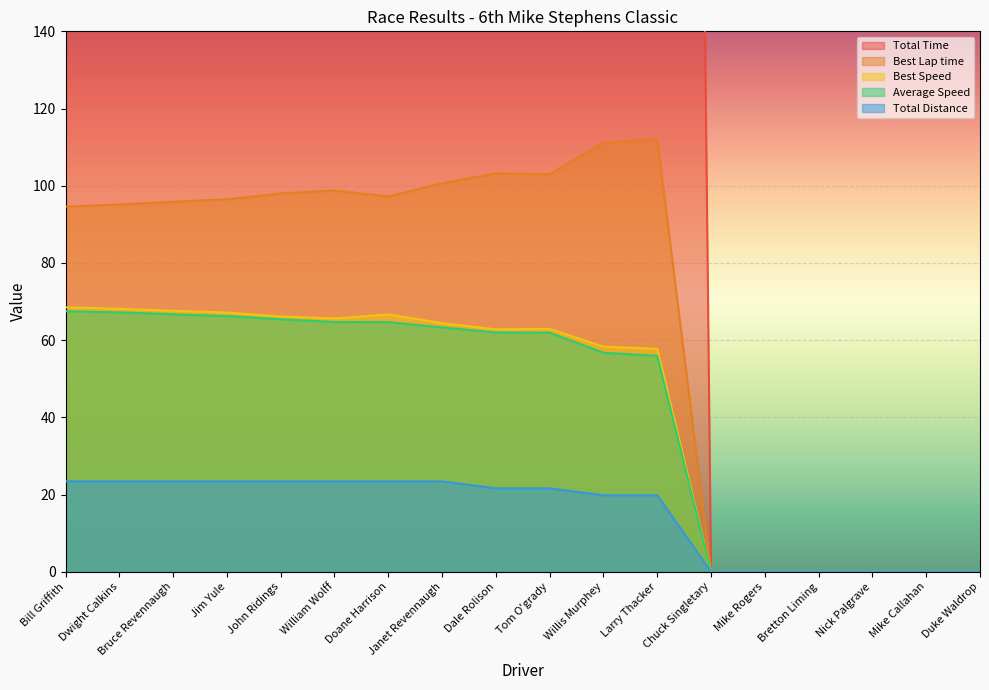

Where is the first local maximum for Total Time?

Janet Revennaugh